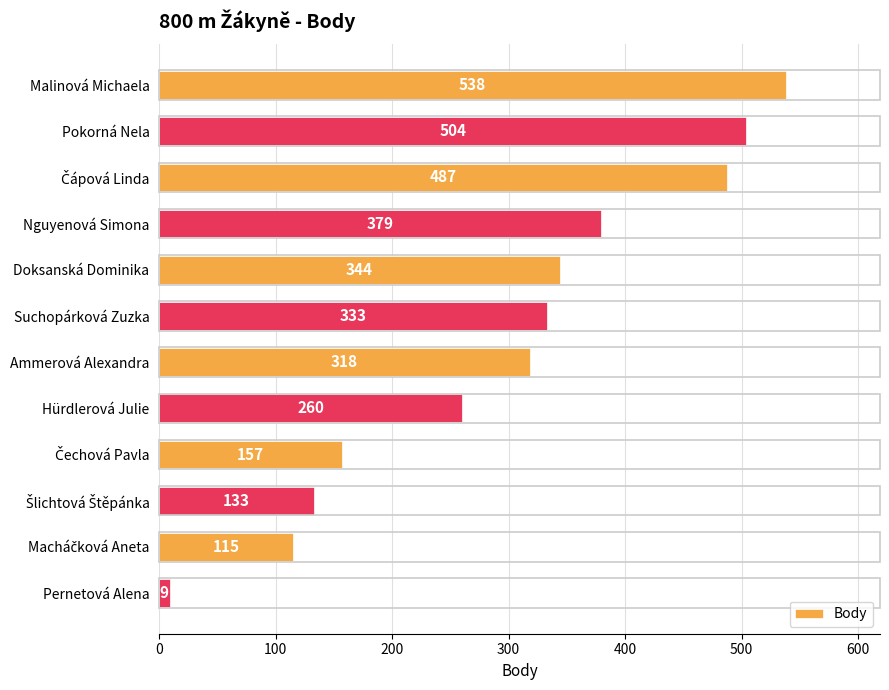

At which label is the value closest to 273?

Hürdlerová Julie